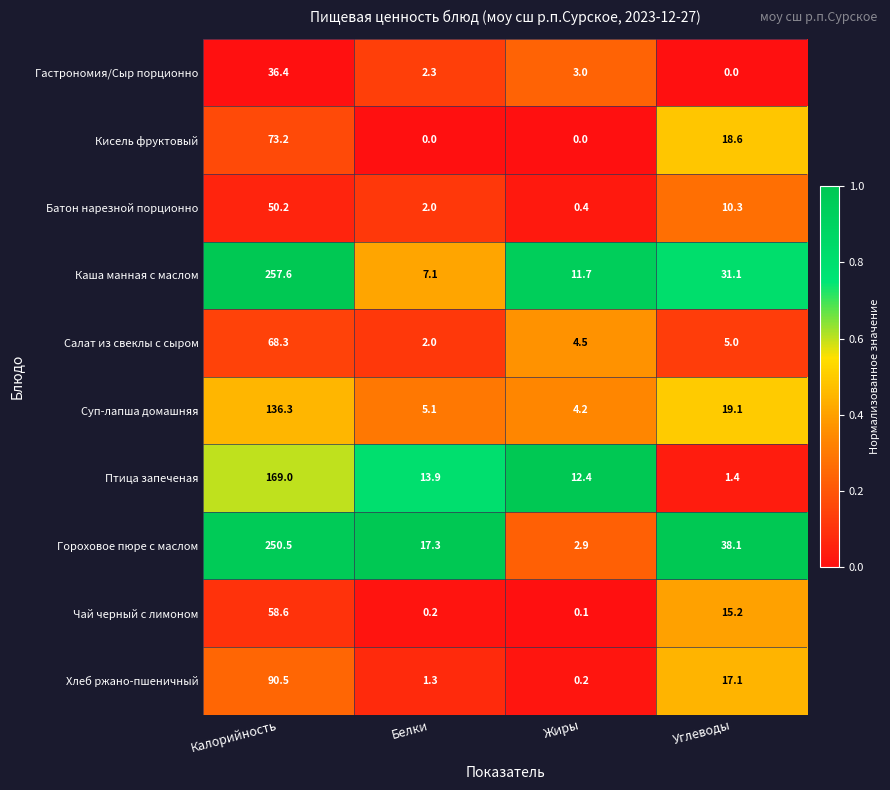

Rank the categories by Гастрономия/Сыр порционно value from highest to lowest.

Калорийность, Жиры, Белки, Углеводы